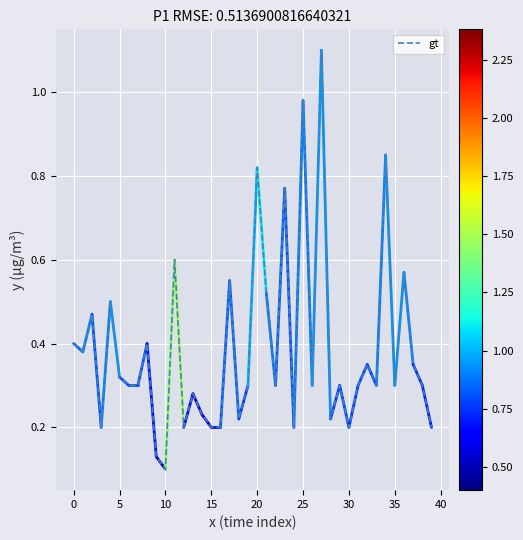

What is the greatest value displayed?

1.1